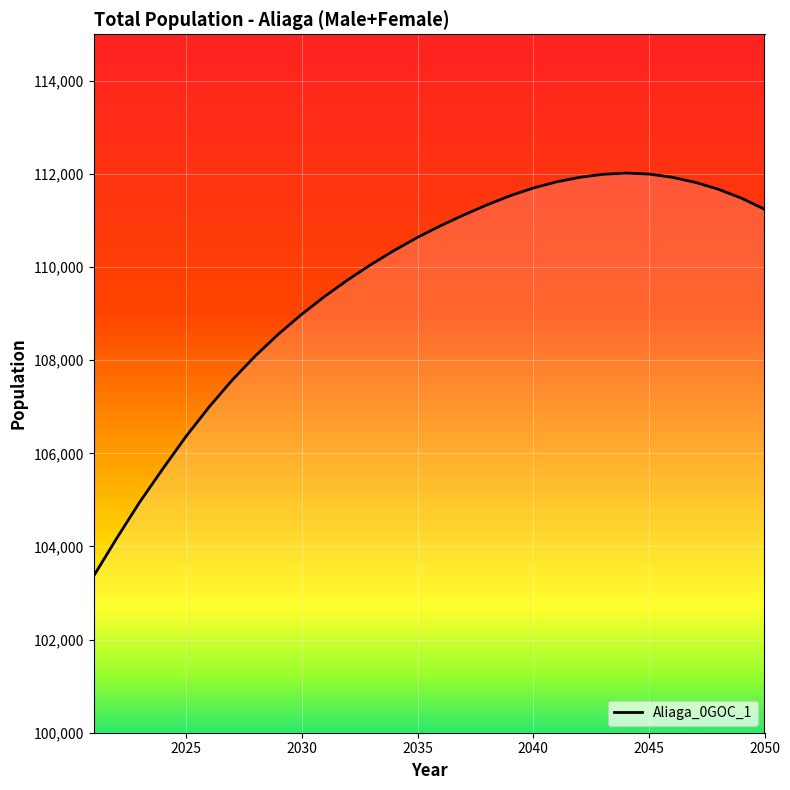

What is the smallest value displayed?

103364